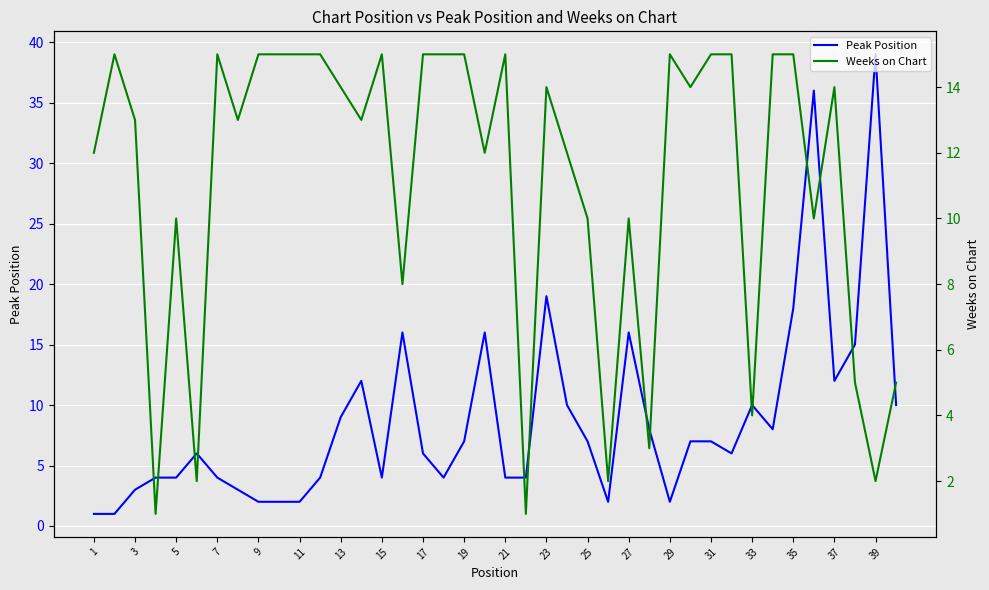

Reading left to right, extract all data points from this chart.

Peak Position: 1	1	3	4	4	6	4	3	2	2	2	4	9	12	4	16	6	4	7	16	4	4	19	10	7	2	16	8	2	7	7	6	10	8	18	36	12	15	39	10
Weeks on Chart: 12	15	13	1	10	2	15	13	15	15	15	15	14	13	15	8	15	15	15	12	15	1	14	12	10	2	10	3	15	14	15	15	4	15	15	10	14	5	2	5